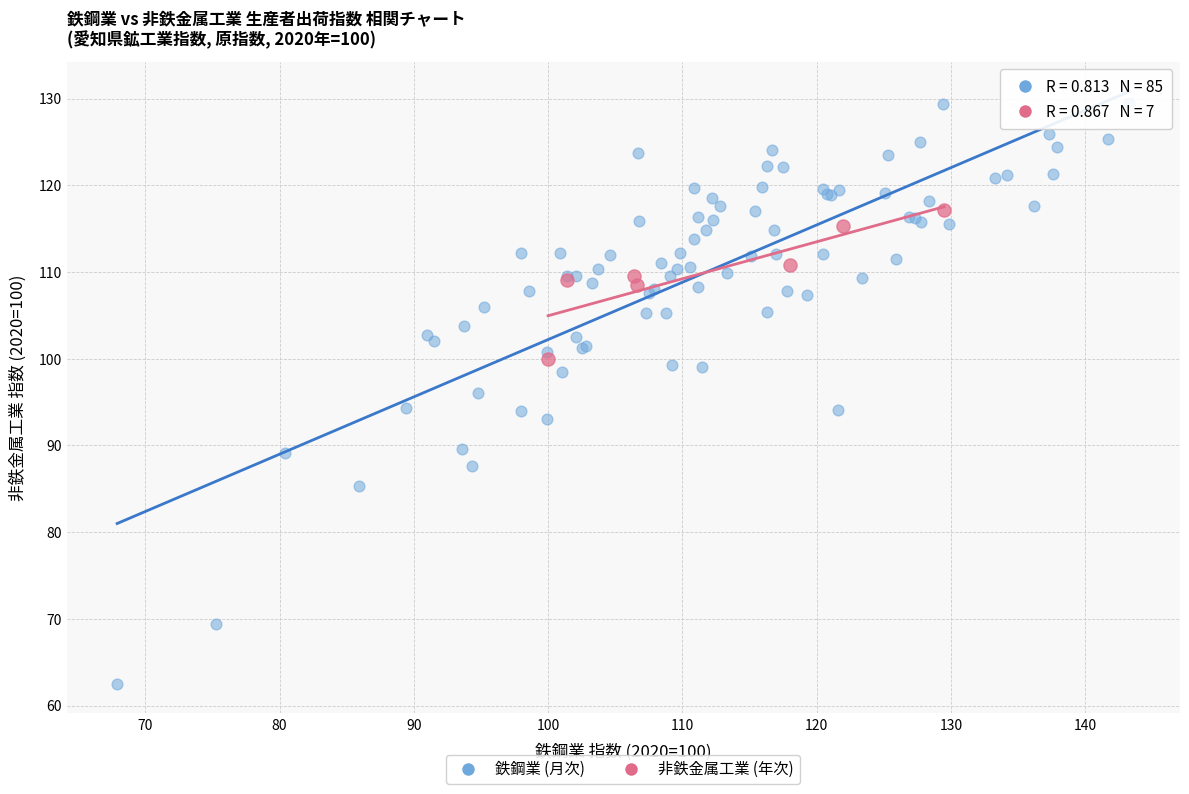

Which series has the largest Y range (max minus min)?

鉄鋼業 (月次)